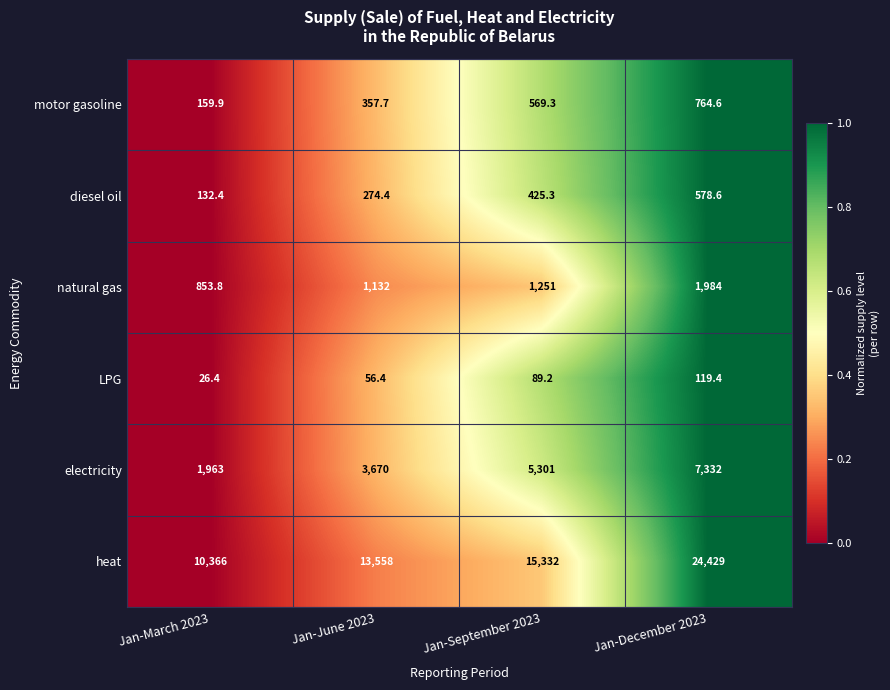

What is the average value of the electricity series?

4566.5